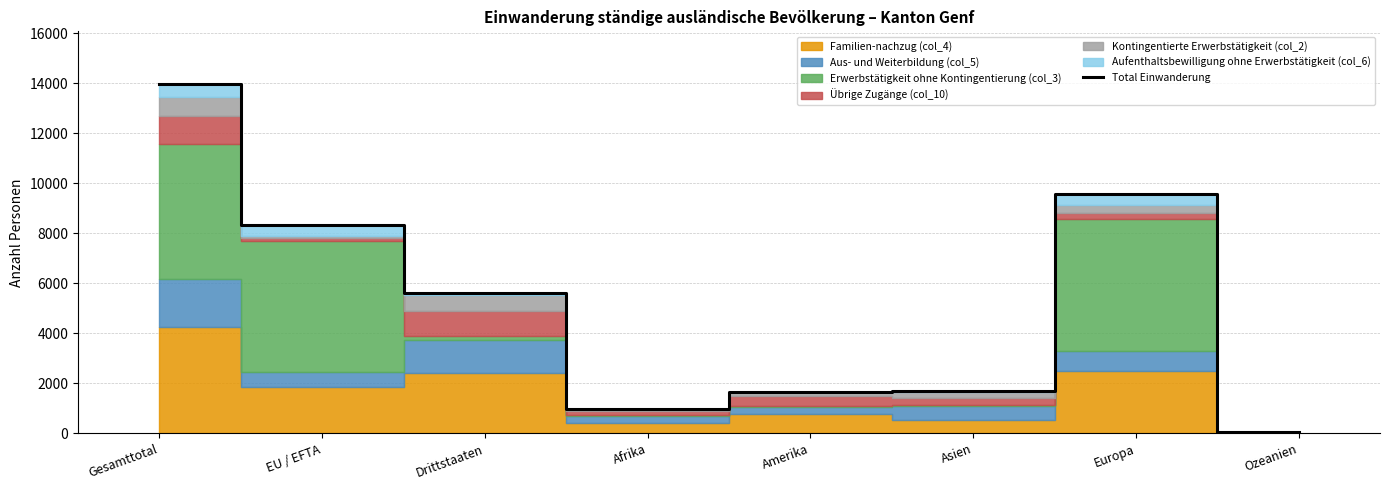

What is the label of the 6th point from the left?

Asien